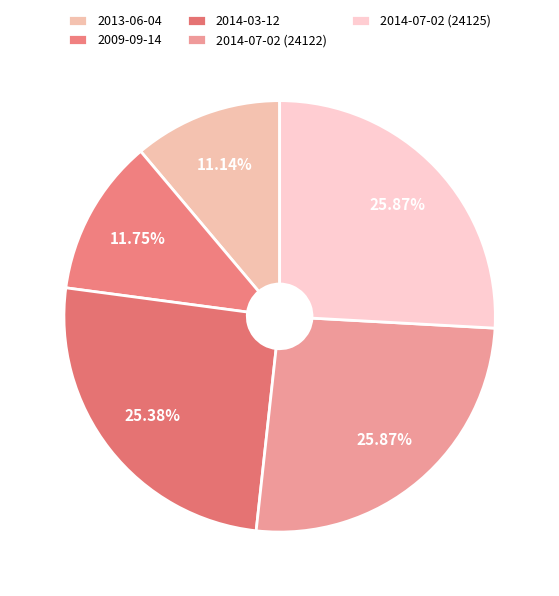

How many segments does this pie chart have?

5